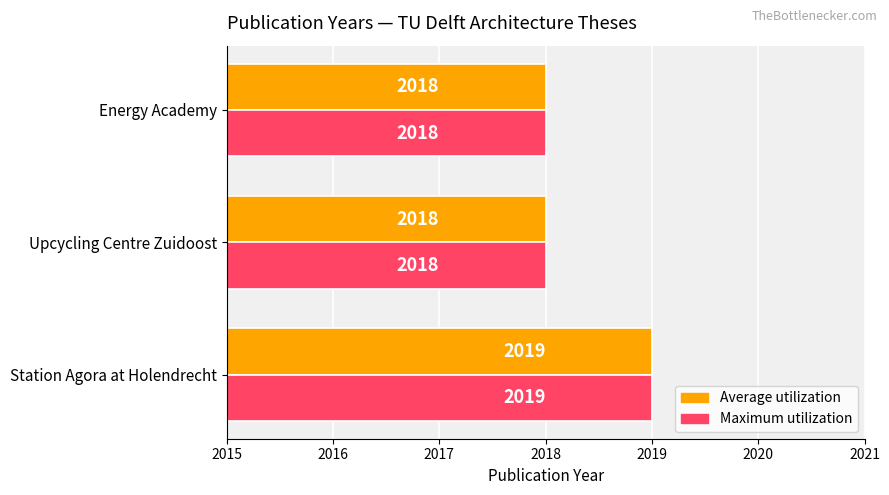

What are all the series names shown in the legend?

Average utilization, Maximum utilization